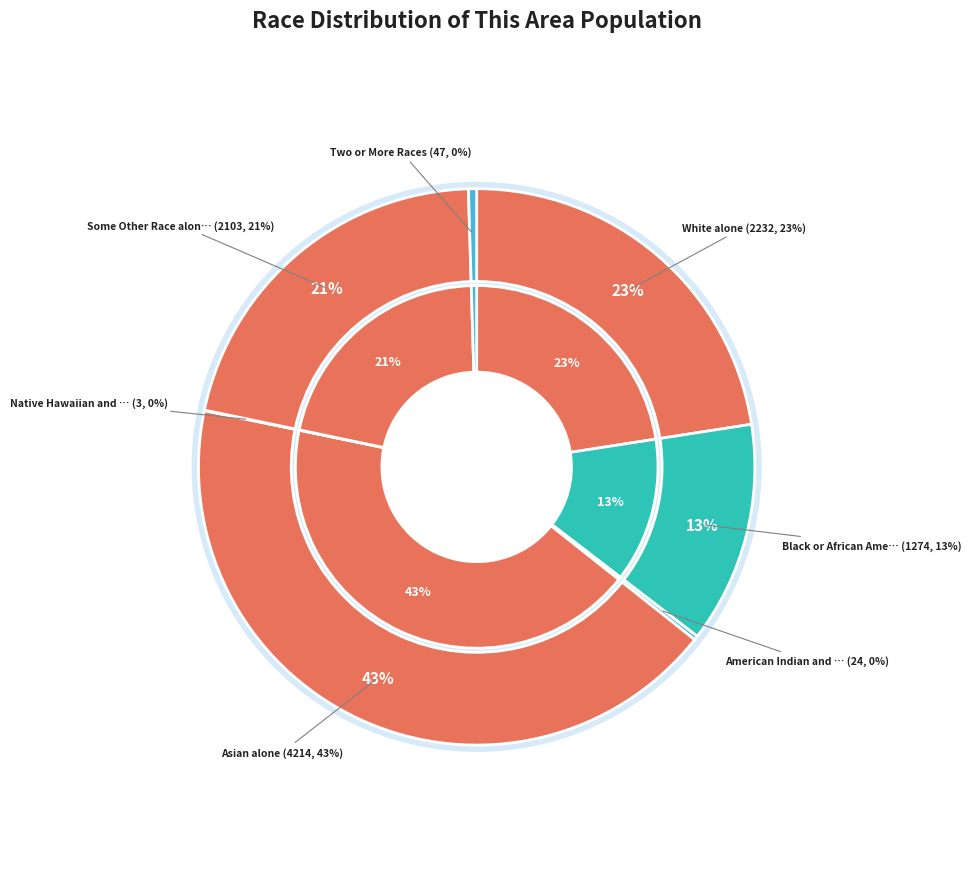

What is the ratio of the value at Some Other Race alone to the value at Asian alone?

0.5